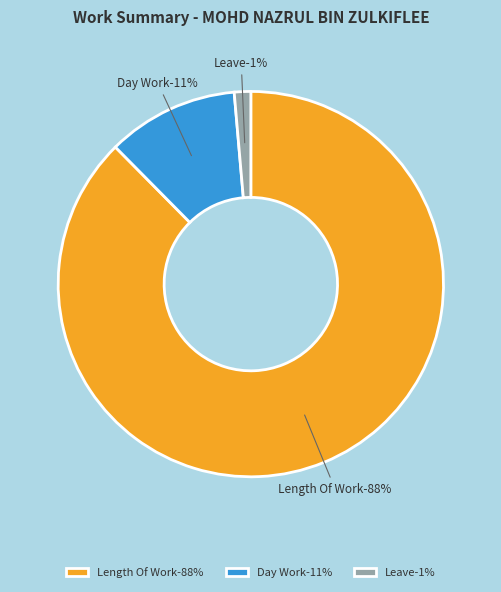

Which has a higher value, Day Work or Length Of Work?

Length Of Work